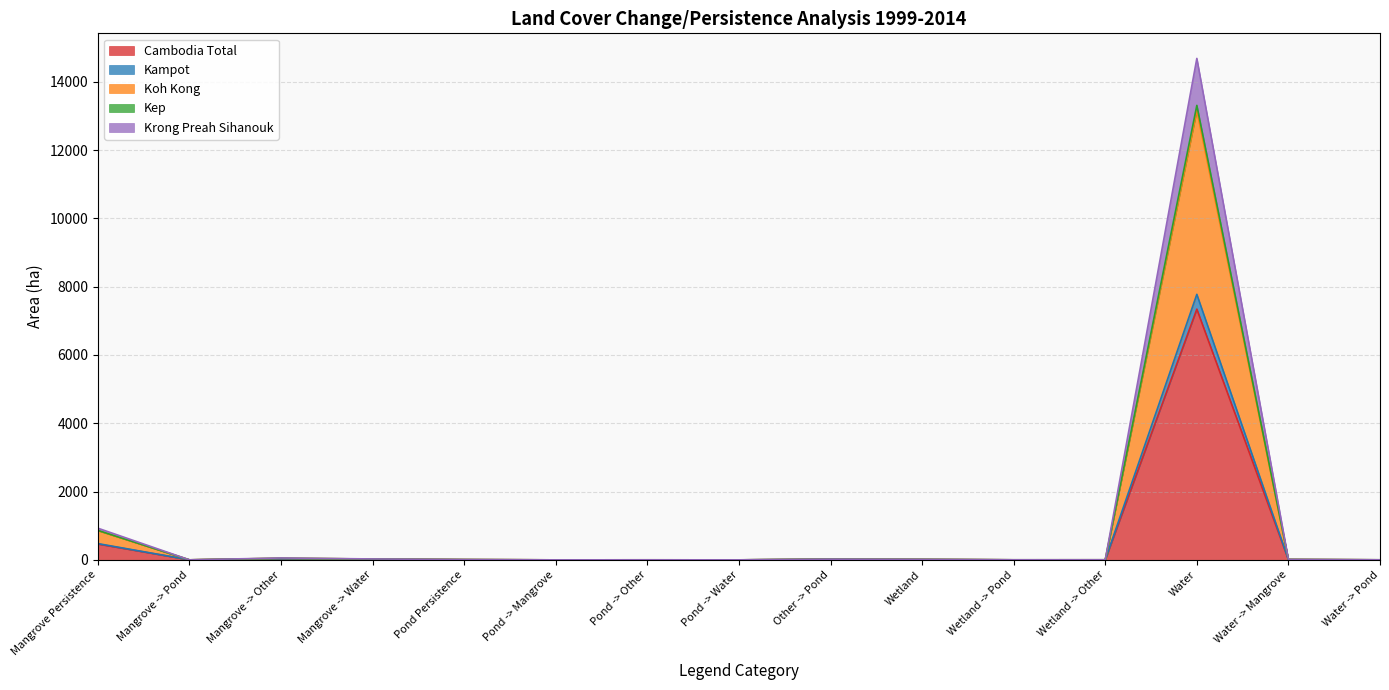

Does the chart display data point markers on the line(s)?

No